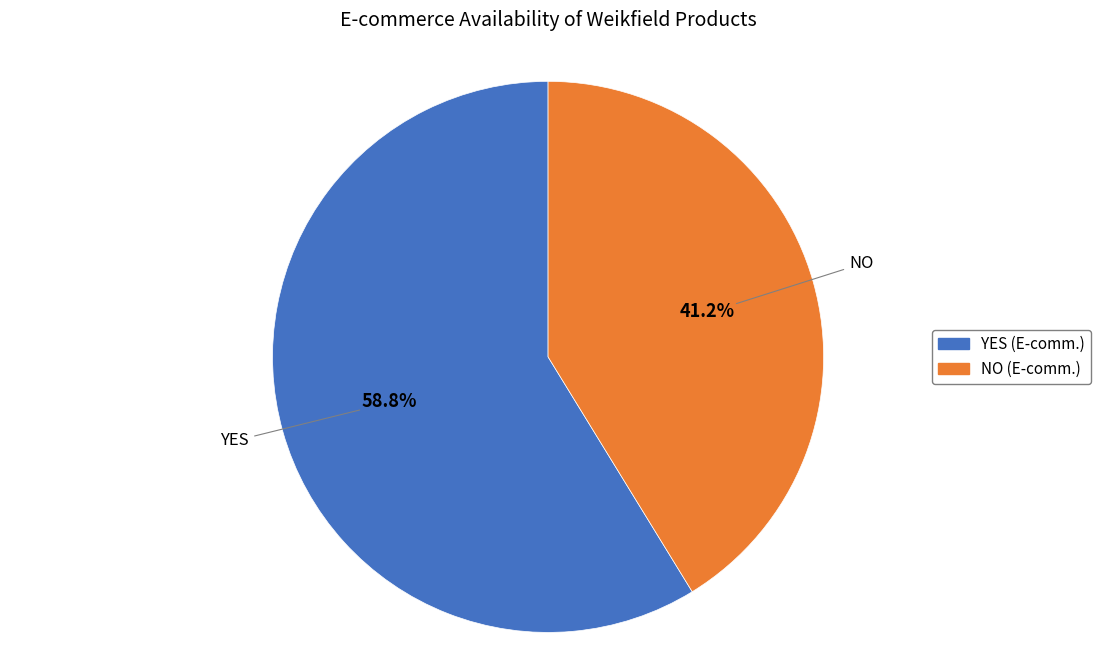

What percentage is the YES slice, to the nearest percent?

59%